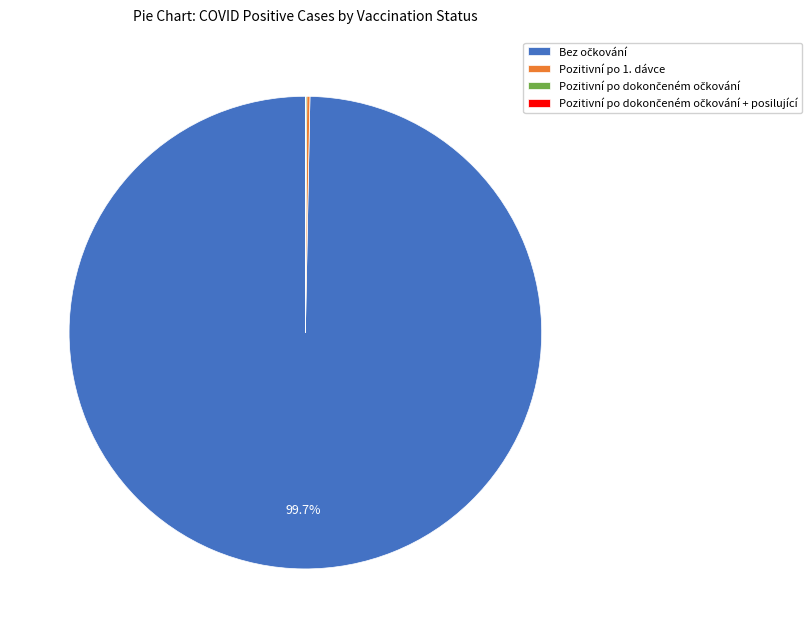

Is there a majority slice in this chart?

Yes